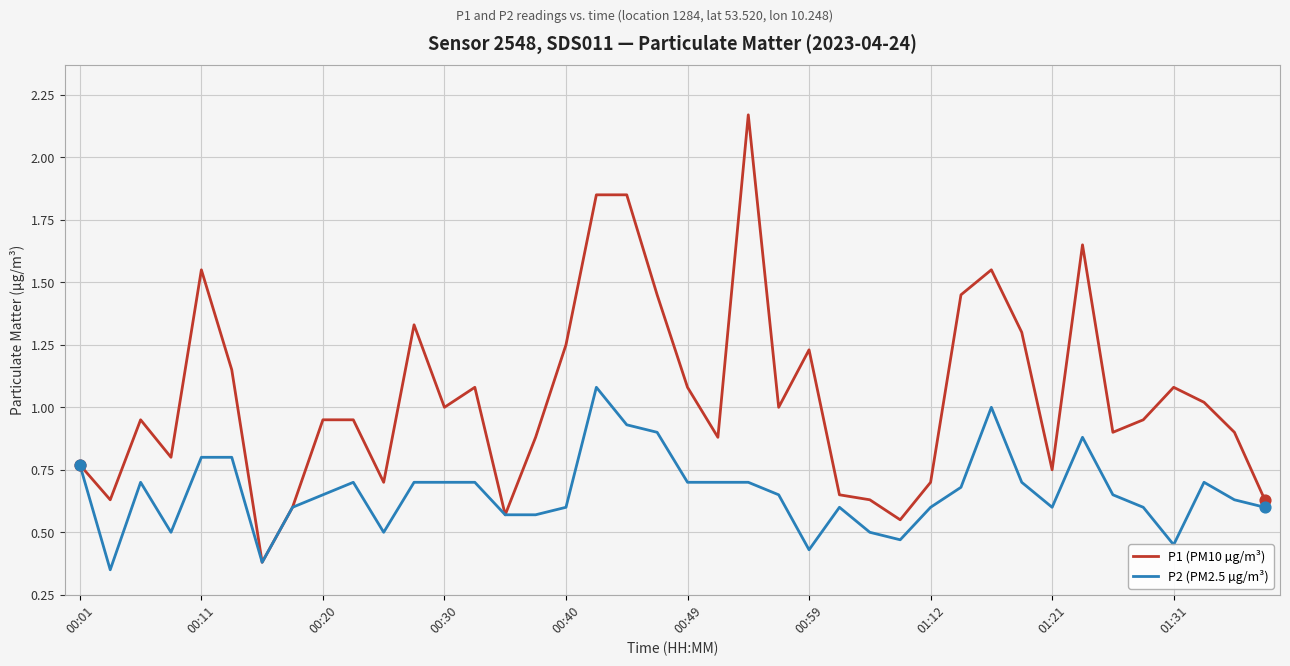

Which series has the largest range (max minus min)?

P1 (PM10 µg/m³)